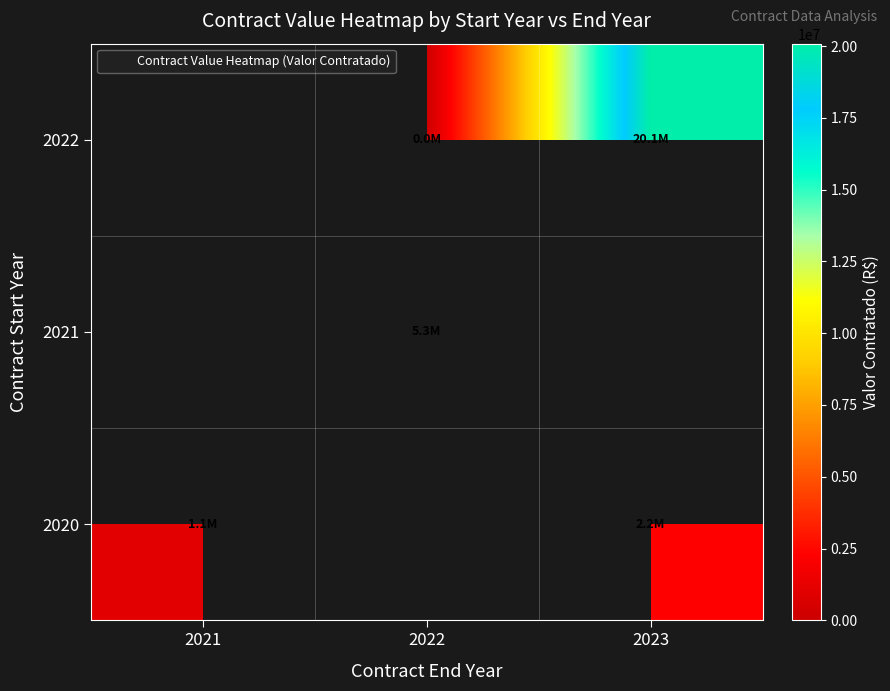

Rank the categories by 2021 value from lowest to highest.

2021, 2022, 2023